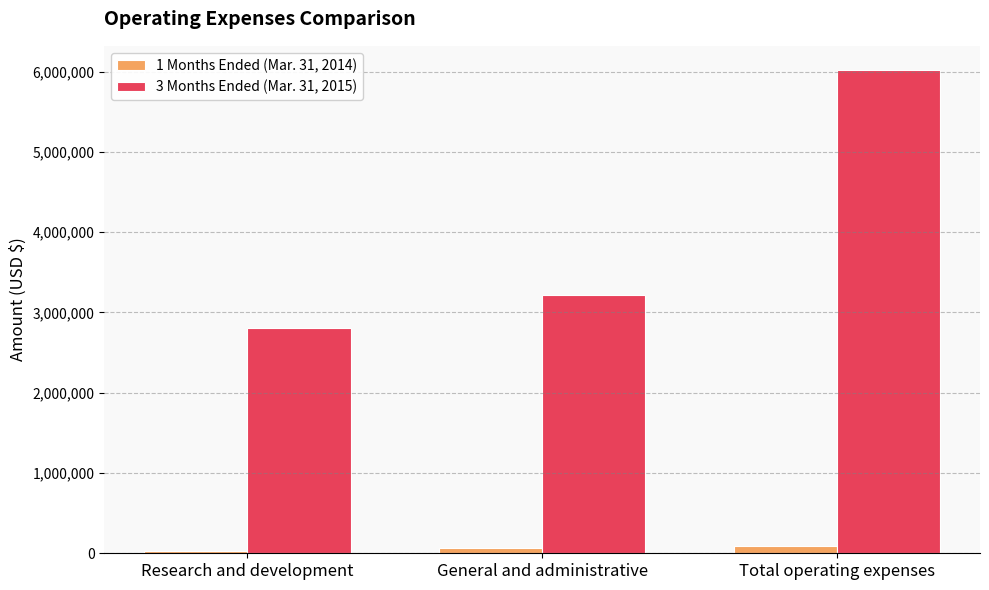

How many bars are there in total?

6